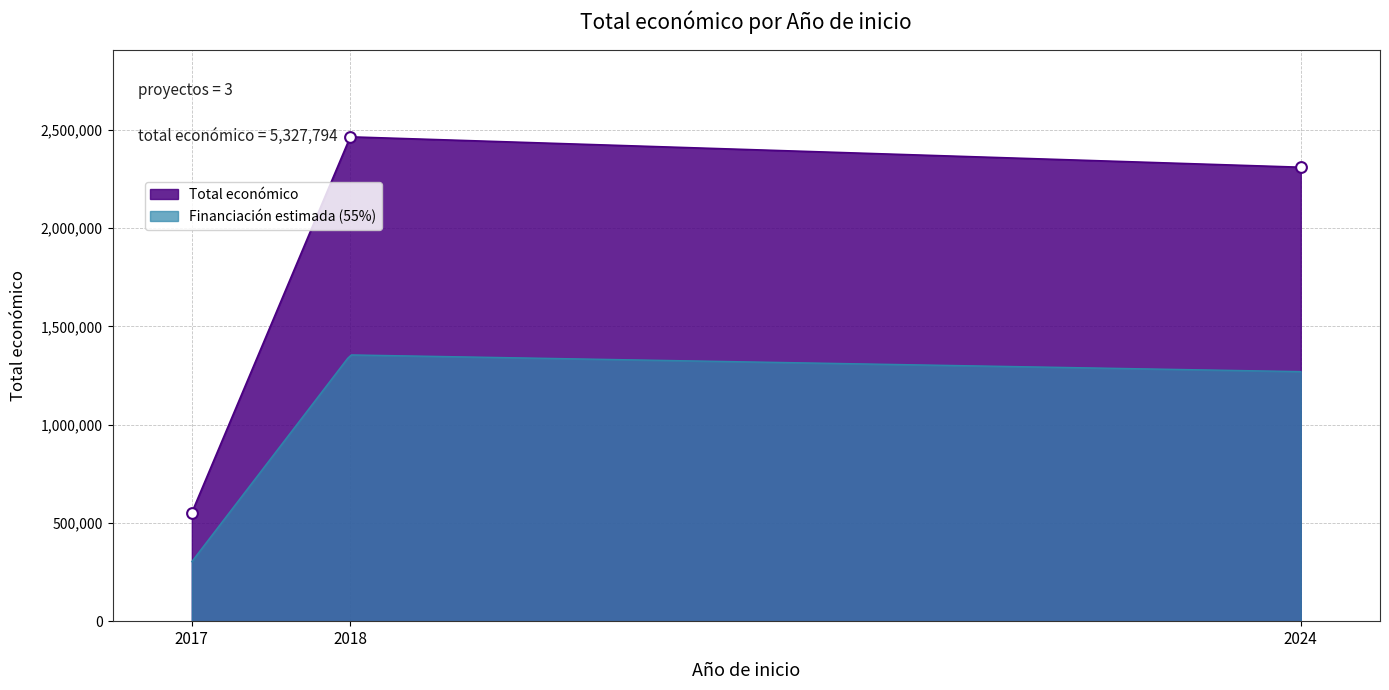

Approximately how many times larger is the value at 2018 compared to 2017?

4.5